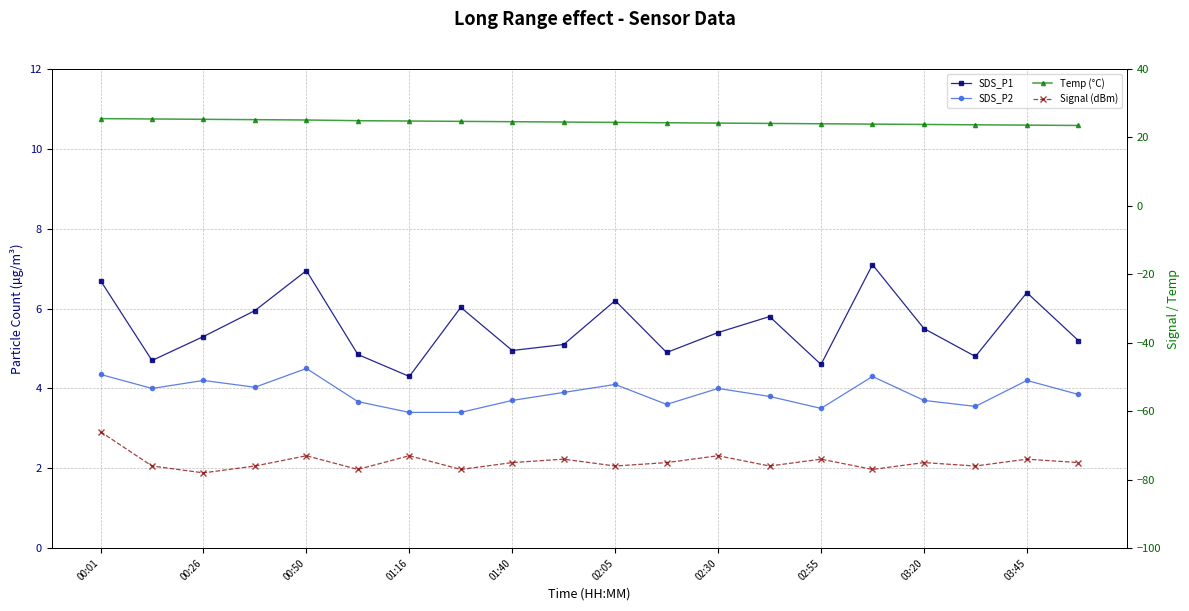

What is the difference between the maximum and minimum values in the SDS_P2 series?

1.1